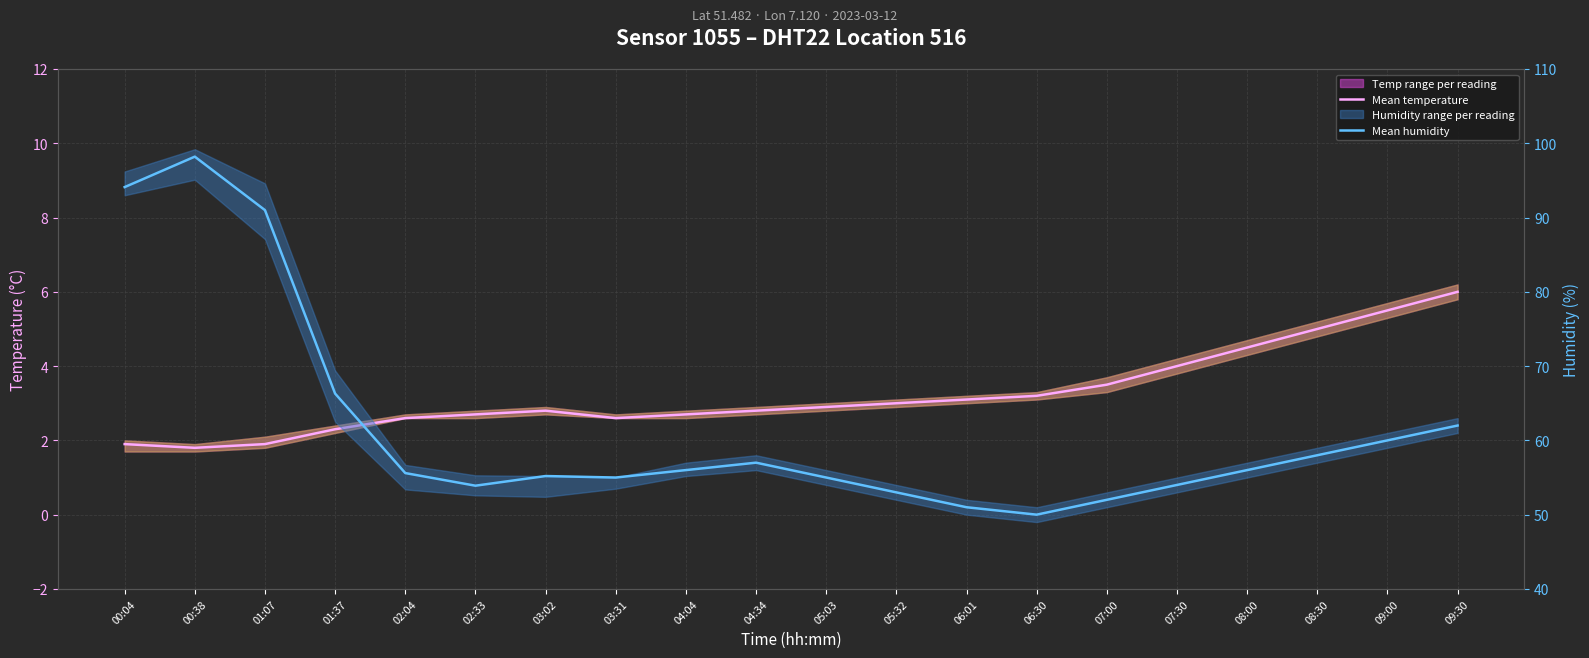

True or false: Mean temperature and Mean humidity intersect in this chart.

False